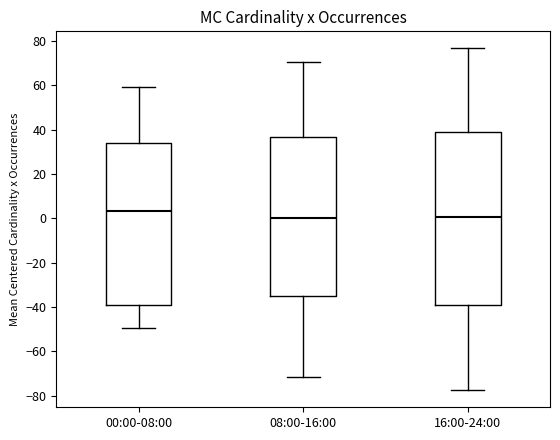

Which box is the tallest, from its lower edge to its upper edge?

16:00-24:00